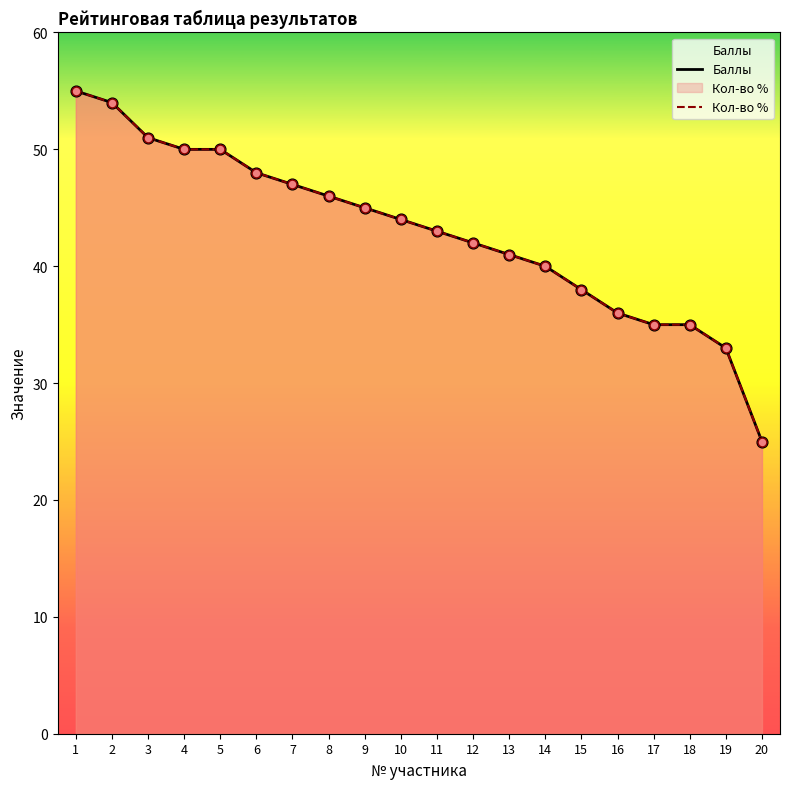

What is the total value across all series at 13?

82.0